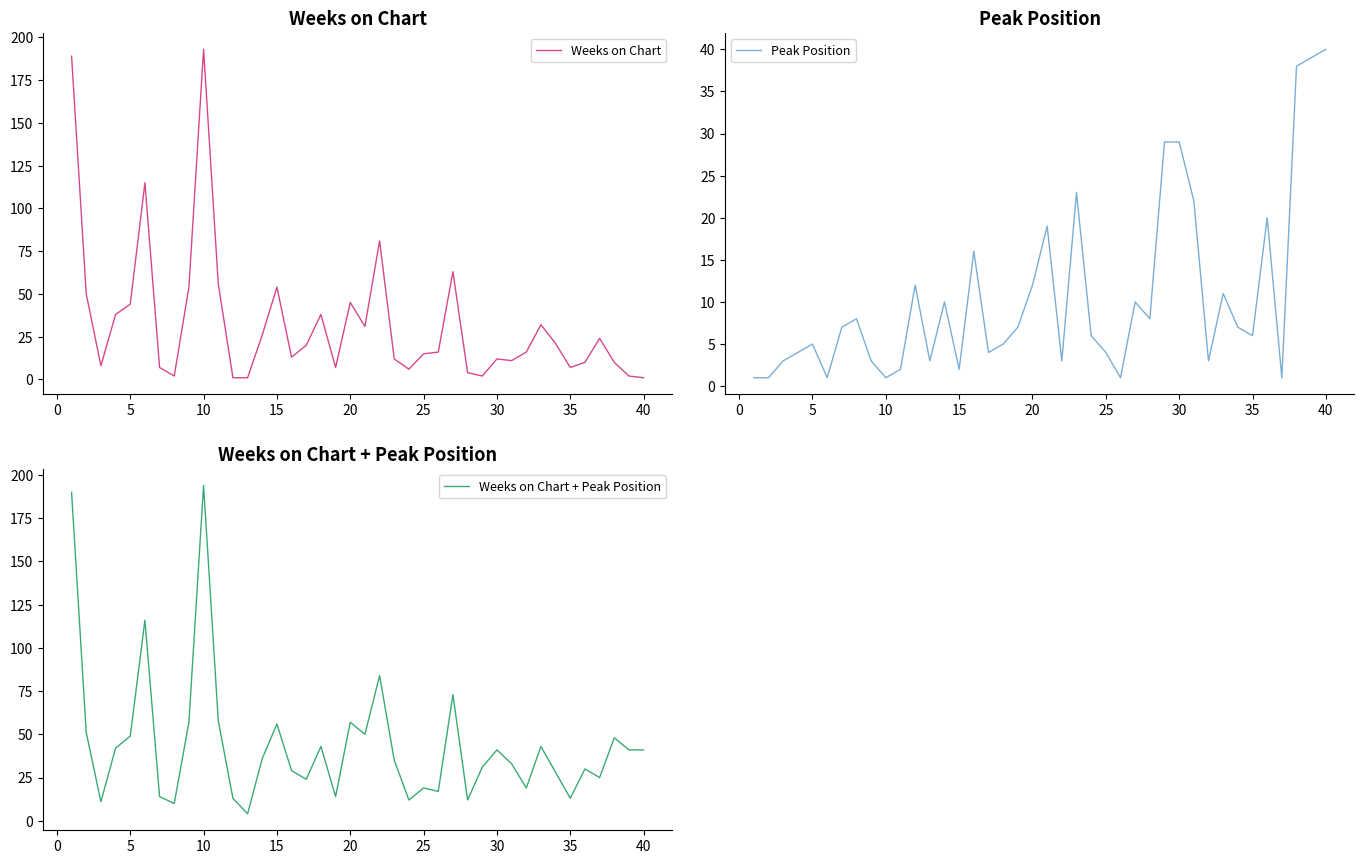

Which category has the highest value in the Peak Position series?

40